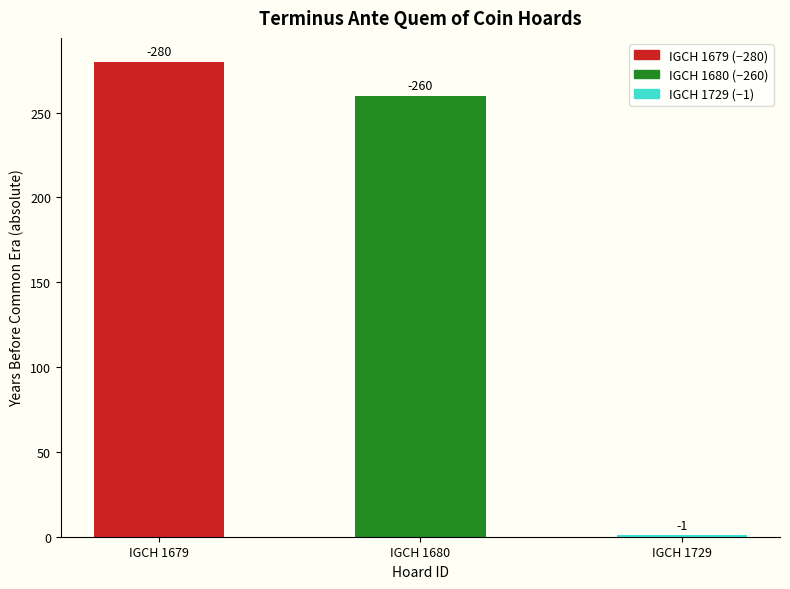

What is the maximum value shown in the chart?

280